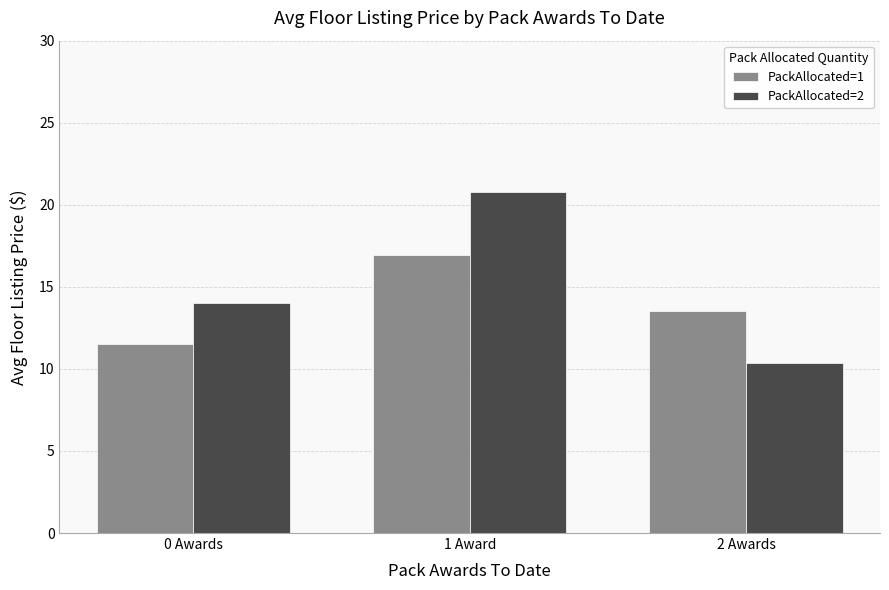

Which series has the largest range (max minus min)?

PackAllocated=2